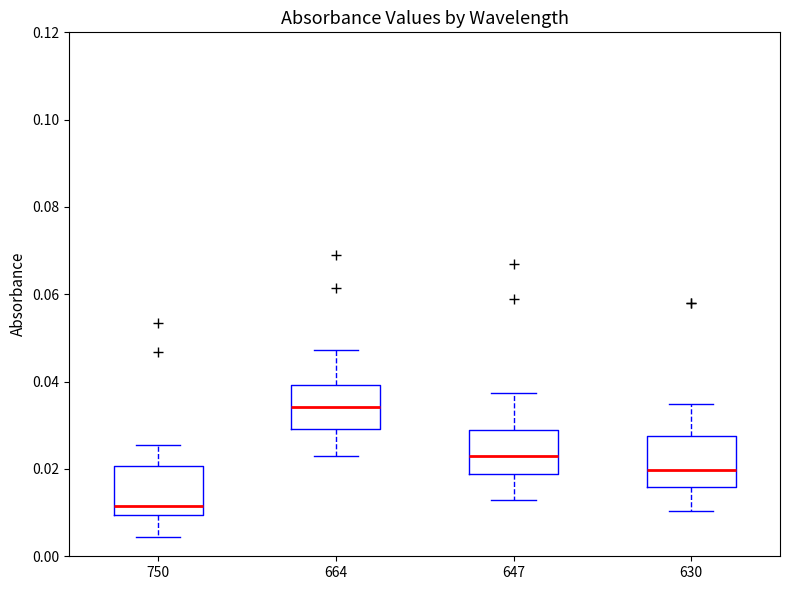

Reading left to right, read every box against the y-axis: the position of its median line, the range the box covers, and the ends of its whiskers. The values are not printed on the chart, so give them approximately, as read against the axis.

750: median 0.012, box 0.010 to 0.020, whiskers 0.004 to 0.026
664: median 0.034, box 0.030 to 0.040, whiskers 0.024 to 0.048
647: median 0.022, box 0.018 to 0.030, whiskers 0.012 to 0.038
630: median 0.020, box 0.016 to 0.028, whiskers 0.010 to 0.034